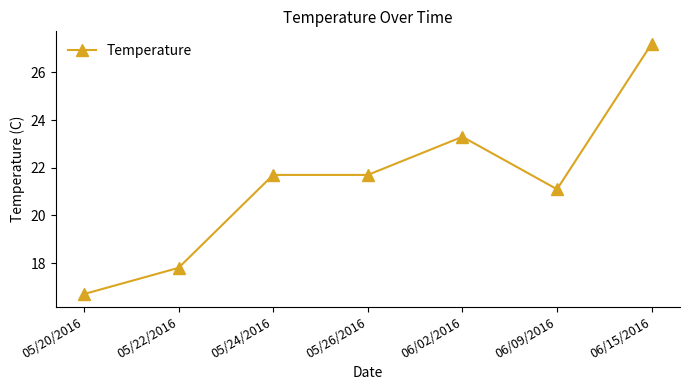

What is the label of the 2nd point from the right?

06/09/2016